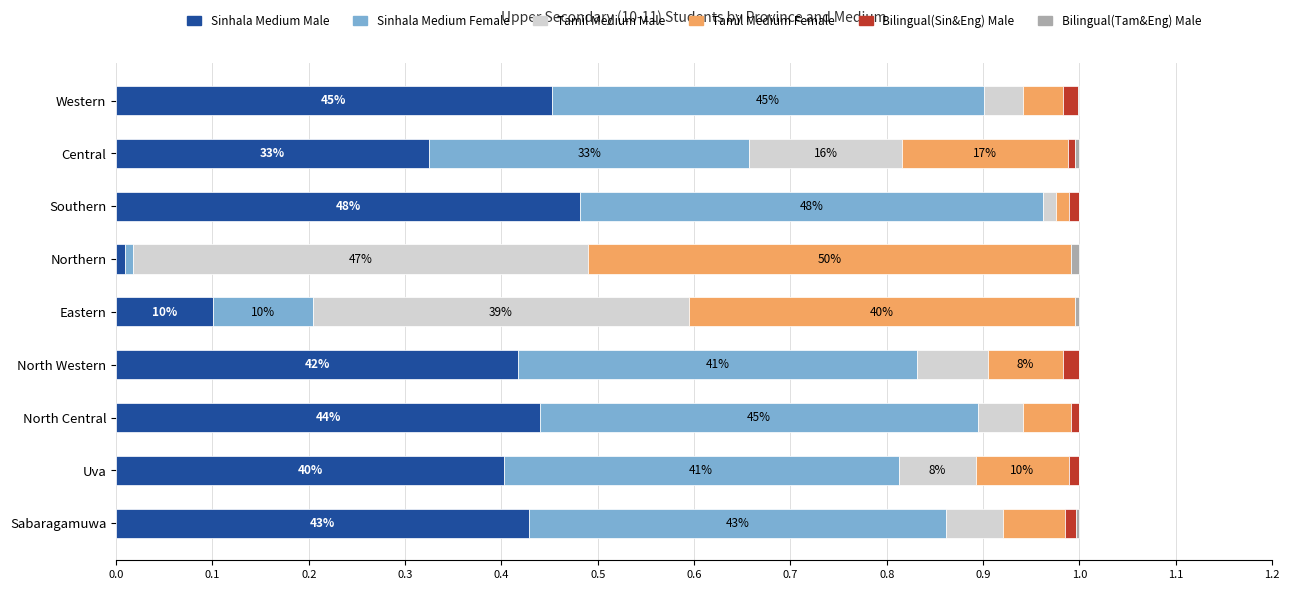

What is the sum of all Sinhala Medium Male values?

3.1